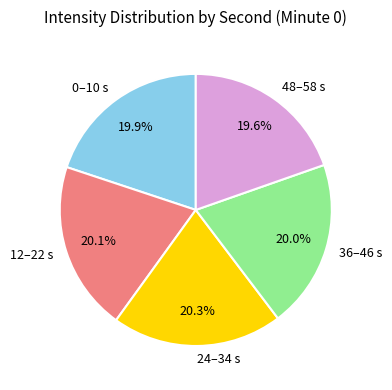

What is the ratio of the value at 48–58 s to the value at 36–46 s?

1.0